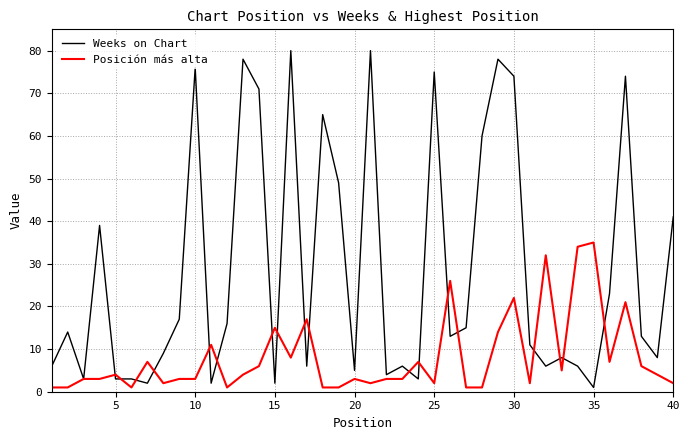

Is this an area chart (filled region under the line)?

No